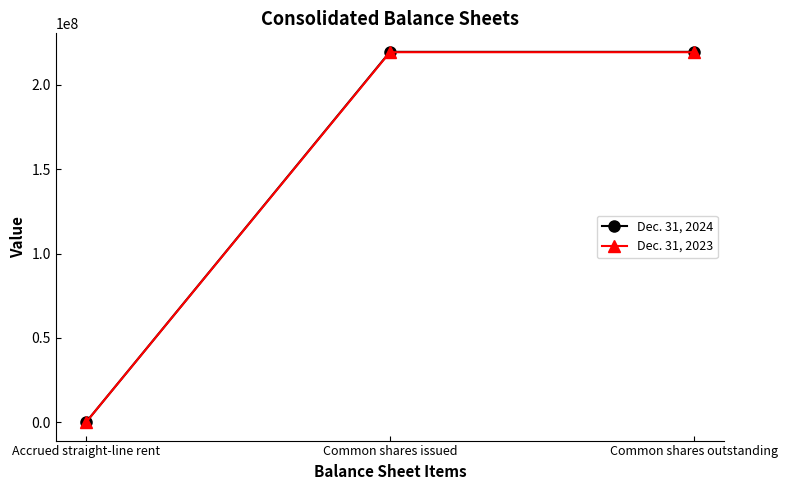

List the series in order of their overall mean, highest first.

Dec. 31, 2024, Dec. 31, 2023